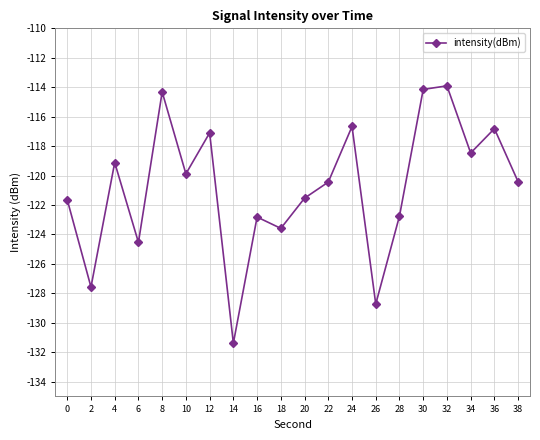

The value at 26 is -128.7. True or false?

True